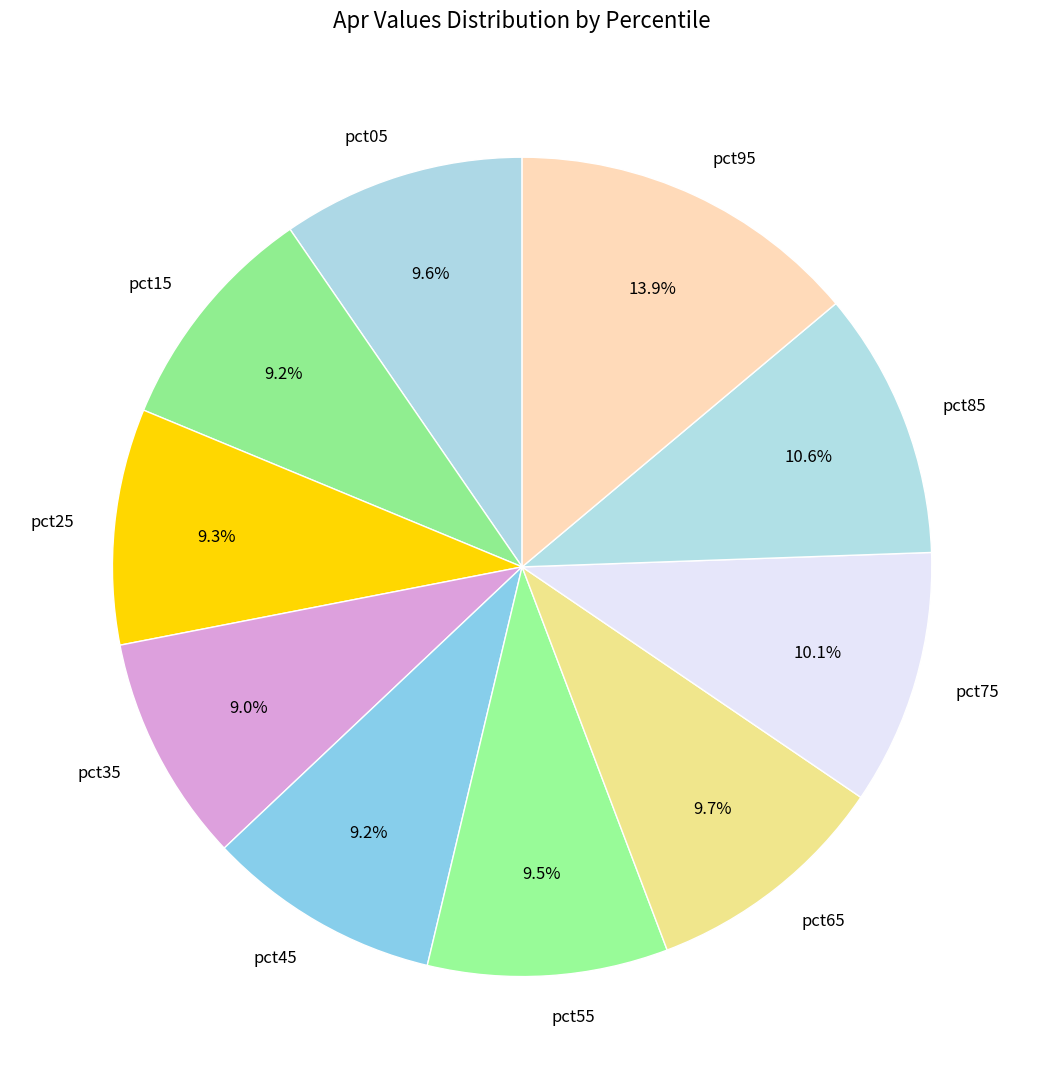

What percentage do pct85 and pct45 together represent?

19.8%